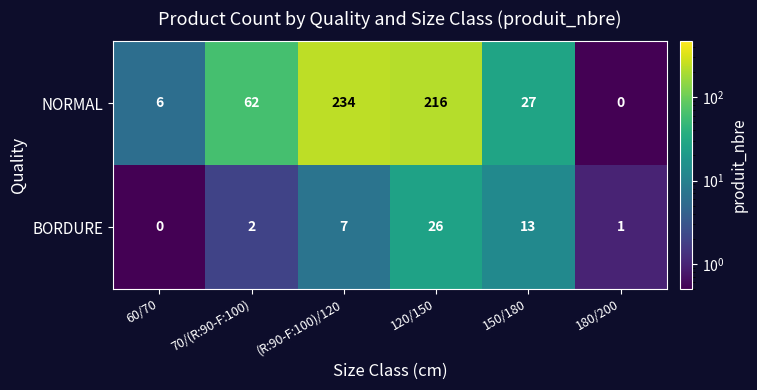

At how many categories does at least one series exceed 192?

2